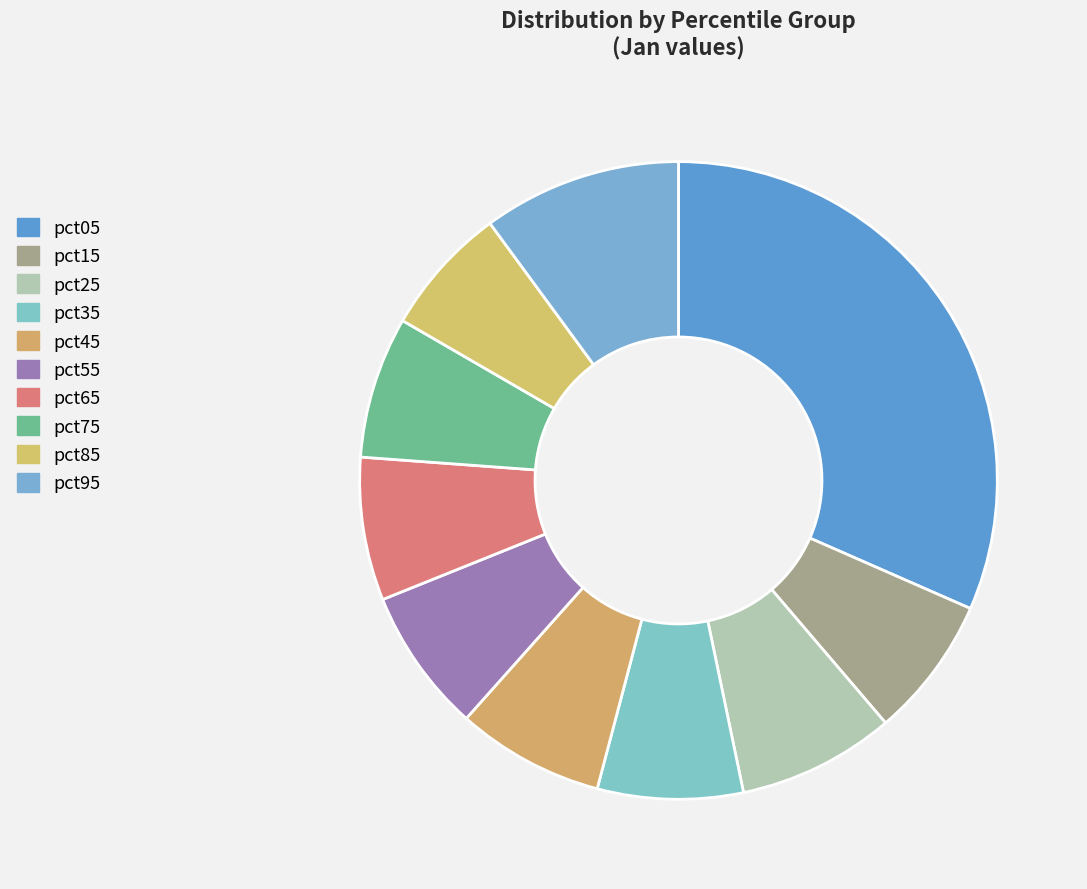

Which slice is the largest?

pct05